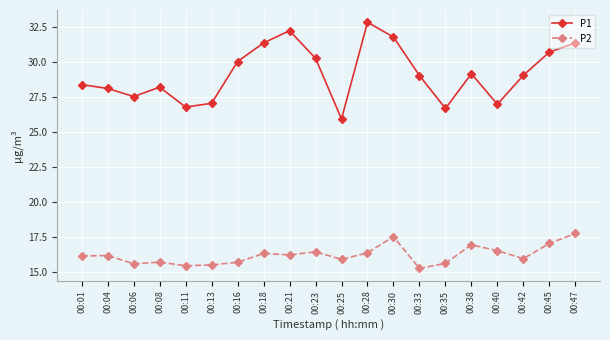

What are all the series names shown in the legend?

P1, P2